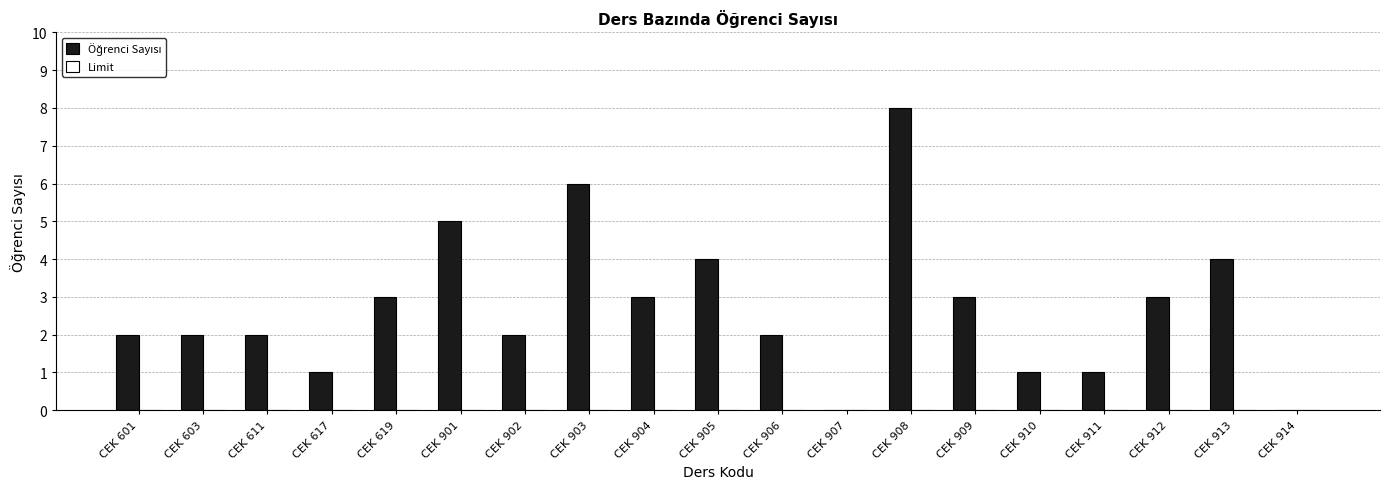

Which has a higher value, CEK 617 or CEK 912?

CEK 912